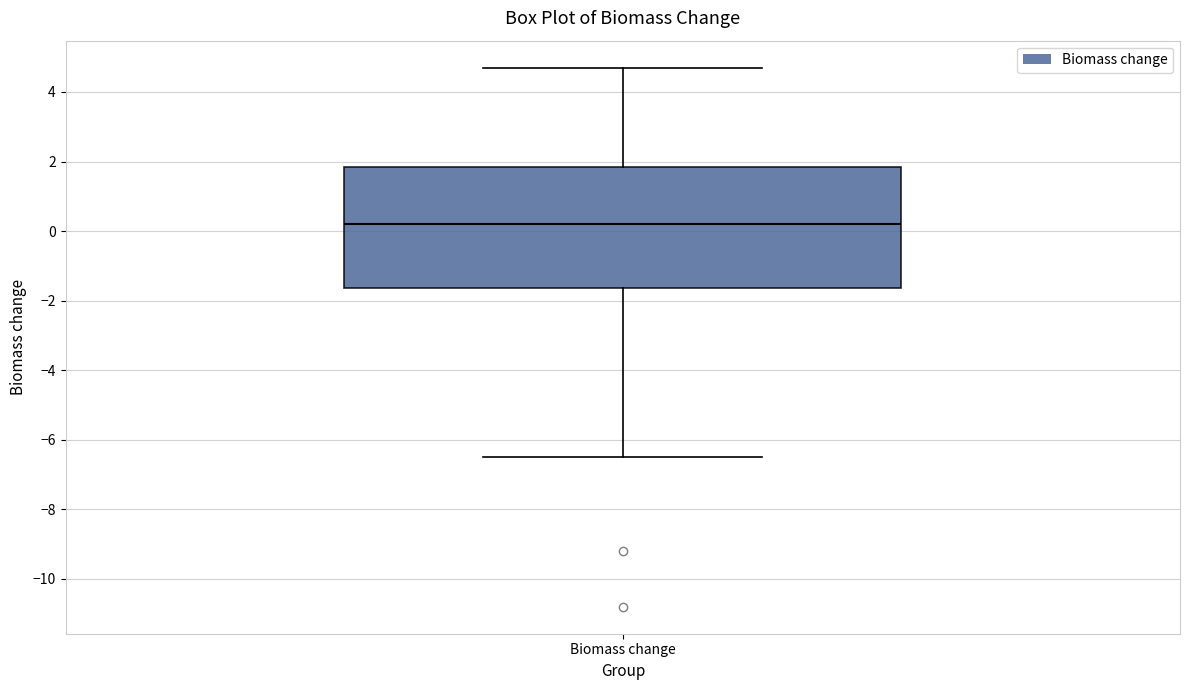

Transcribe this box plot: give where the median line is, the range the box spans, and where the two whiskers end, as read against the y-axis. The values are not printed on the chart, so give them approximately, as read against the axis.

median 0.2, box -1.6 to 1.8, whiskers -6.4 to 4.8